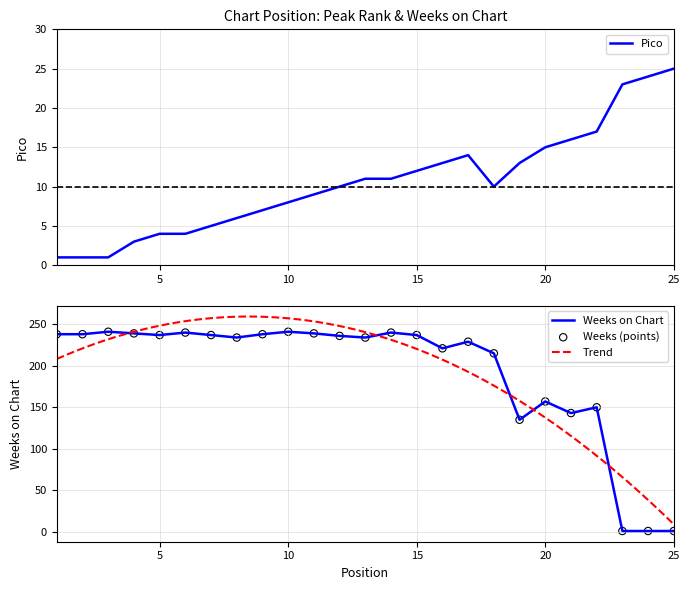

What is the total value across all series at 21?

159